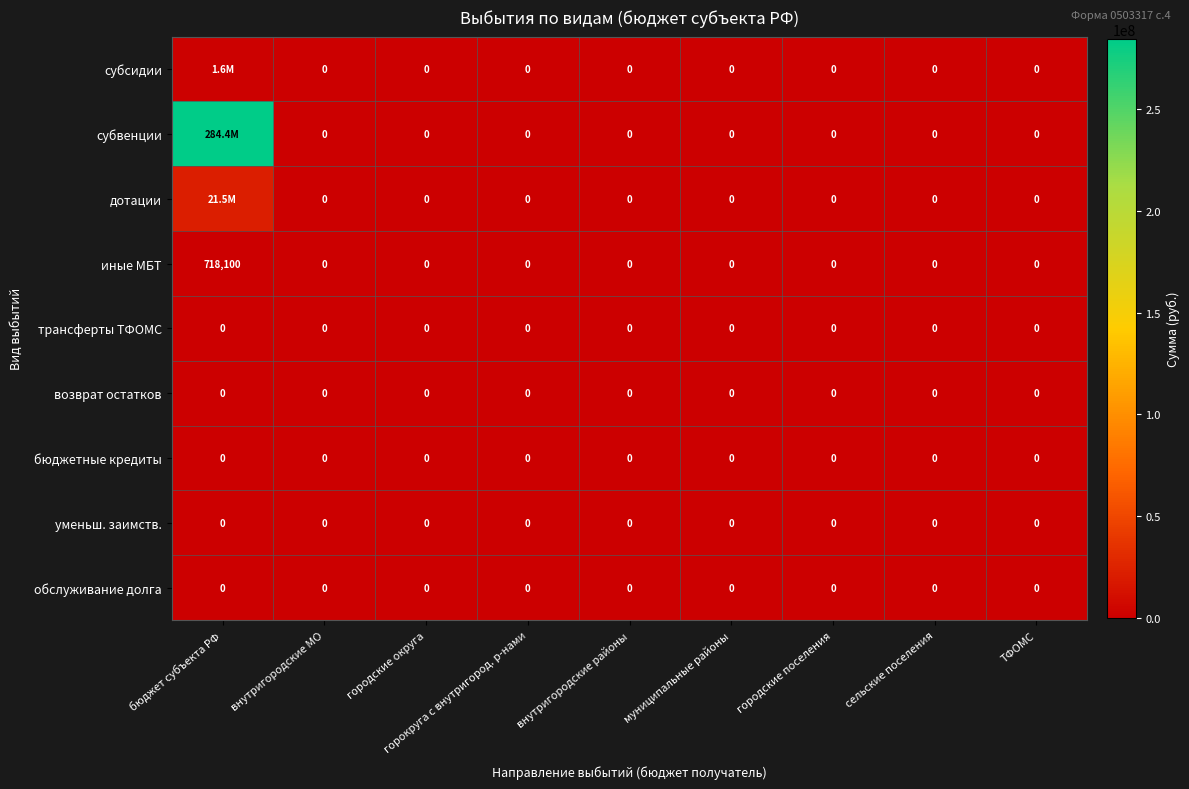

Count the number of categories in the chart.

9